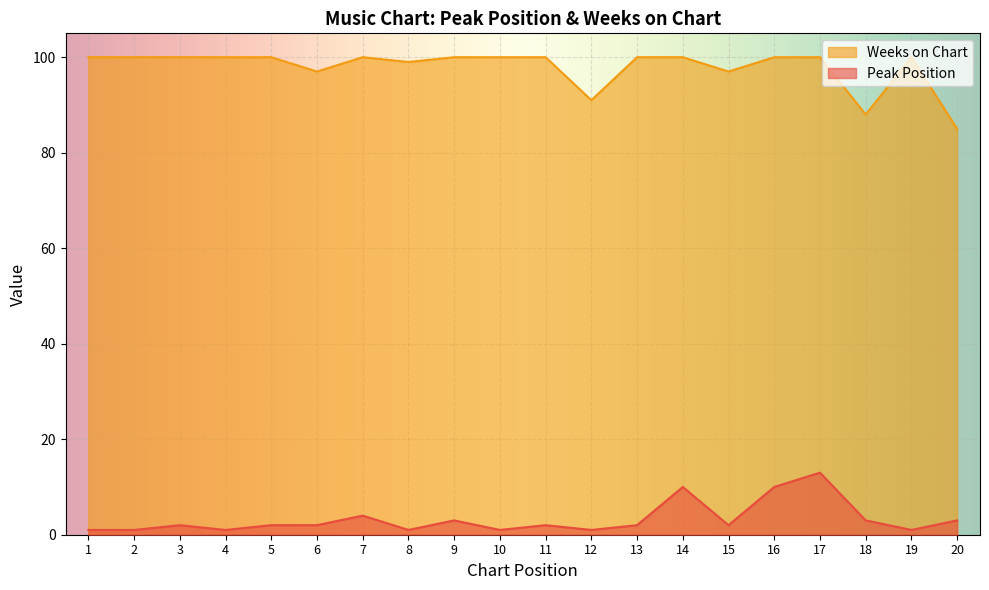

How many lines are shown in the chart?

2